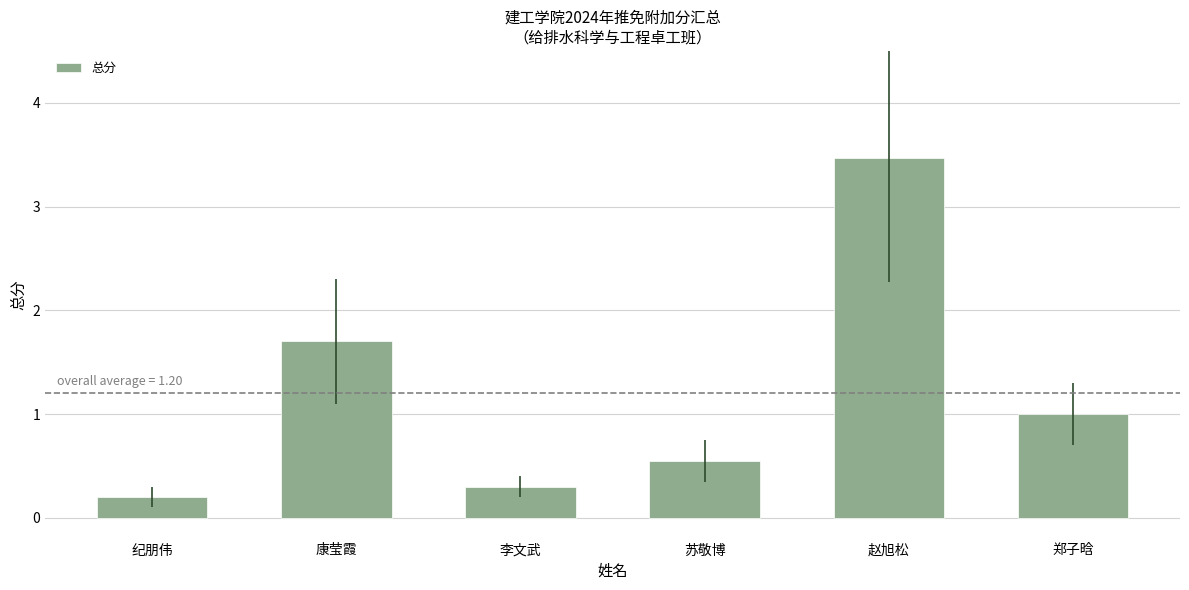

Rank the categories by value from lowest to highest.

纪朋伟, 李文武, 苏敬博, 郑子晗, 康莹霞, 赵旭松